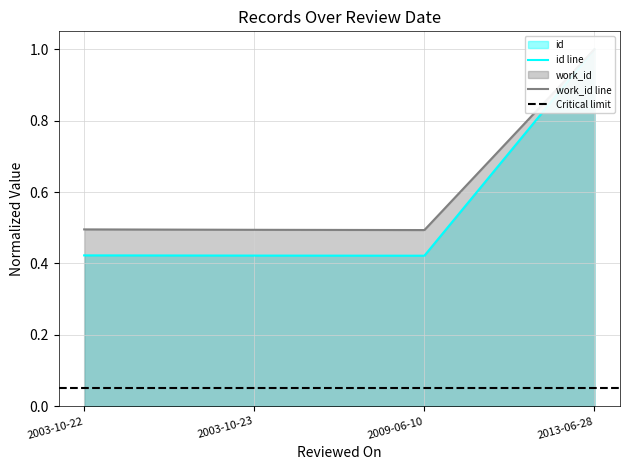

List the series in order of their peak value, highest first.

id, work_id